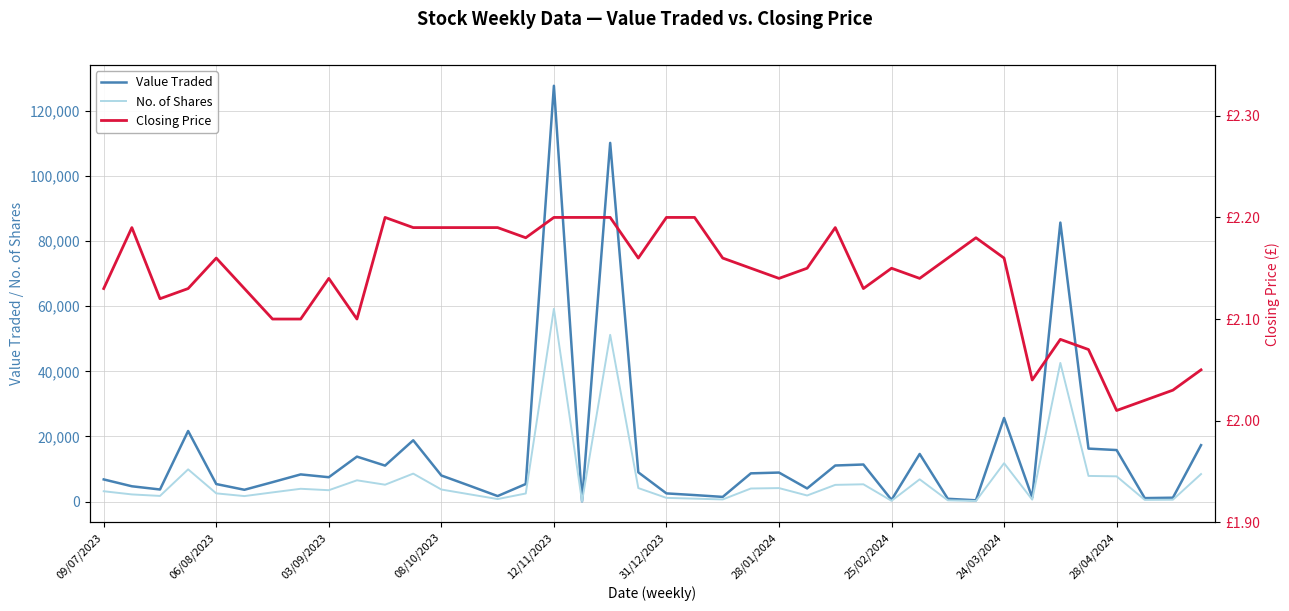

Is the value of No. of Shares at 27 greater than the value of Value Traded at 15?

No